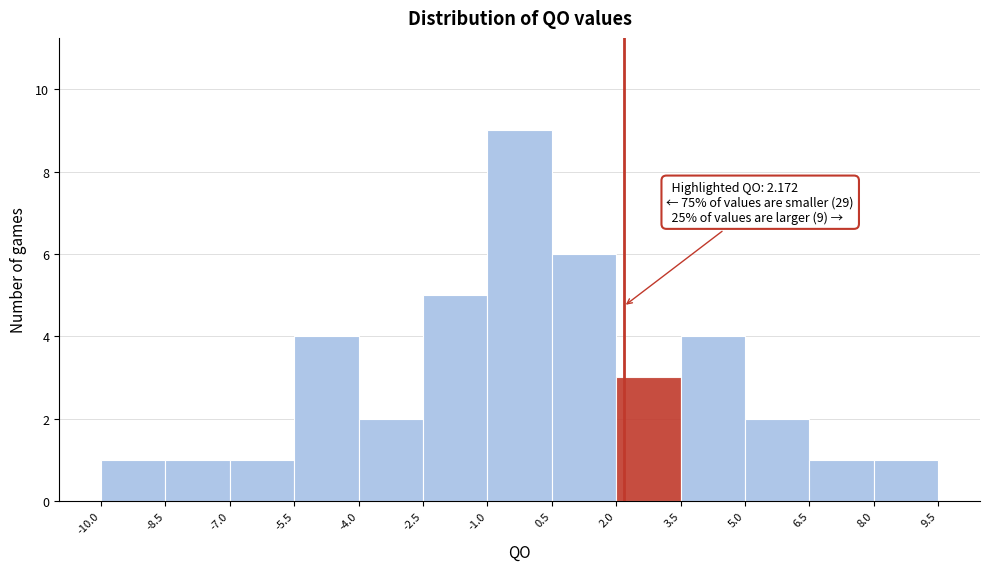

Which range on the x-axis has the tallest bar?

-1.0 to 0.5